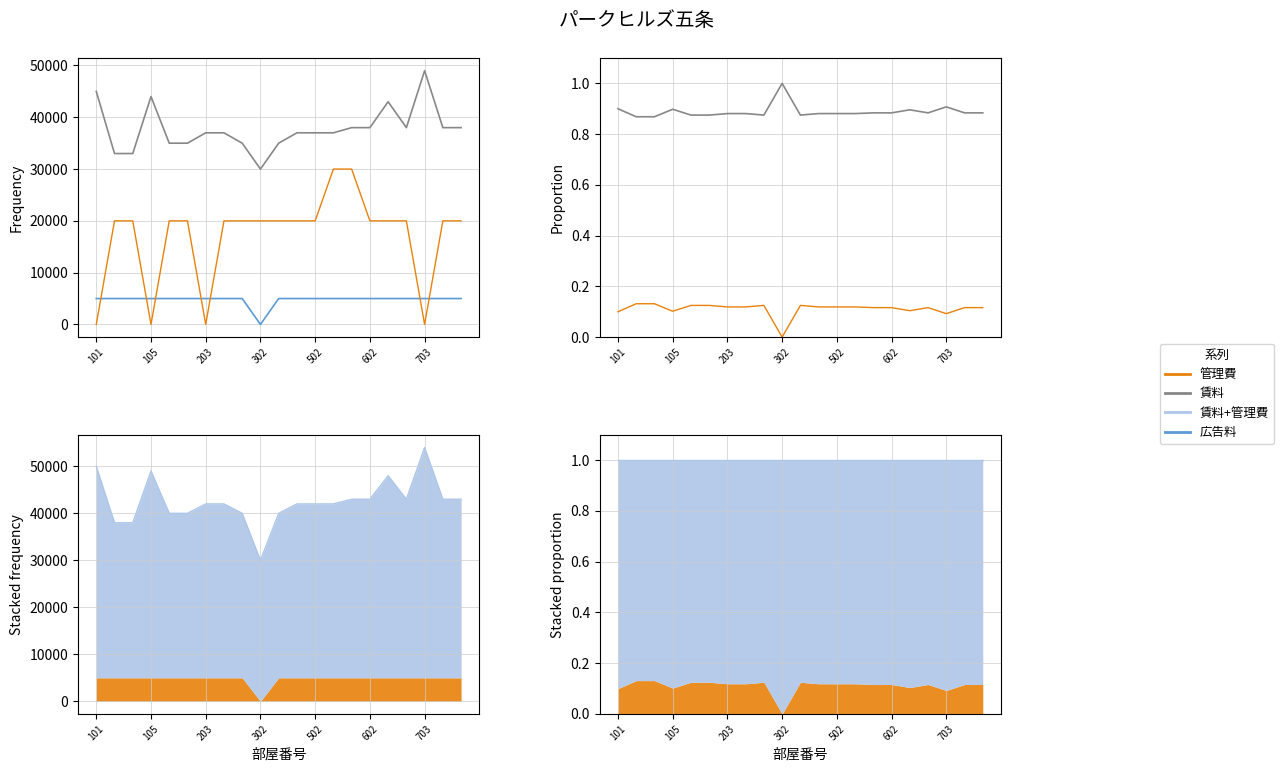

The value of 管理費 at 13 is 0.1. True or false?

True